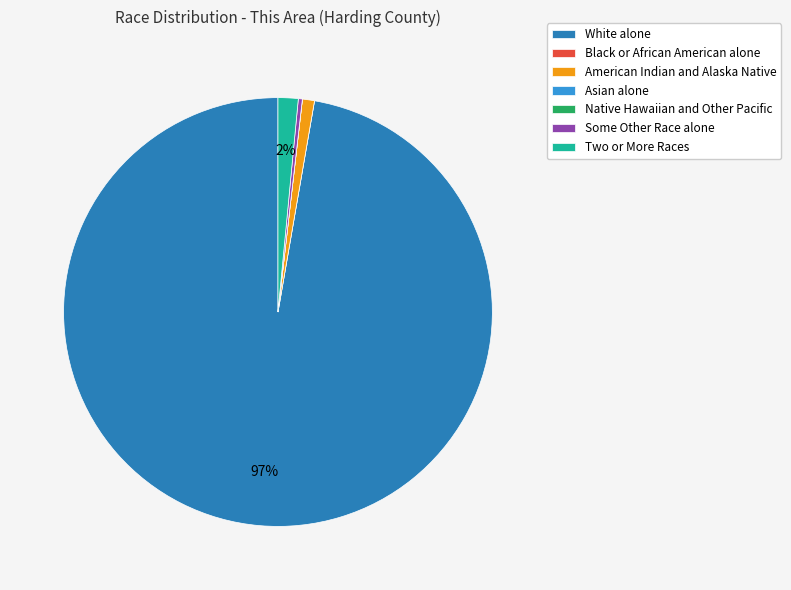

Which slice is the largest?

White alone